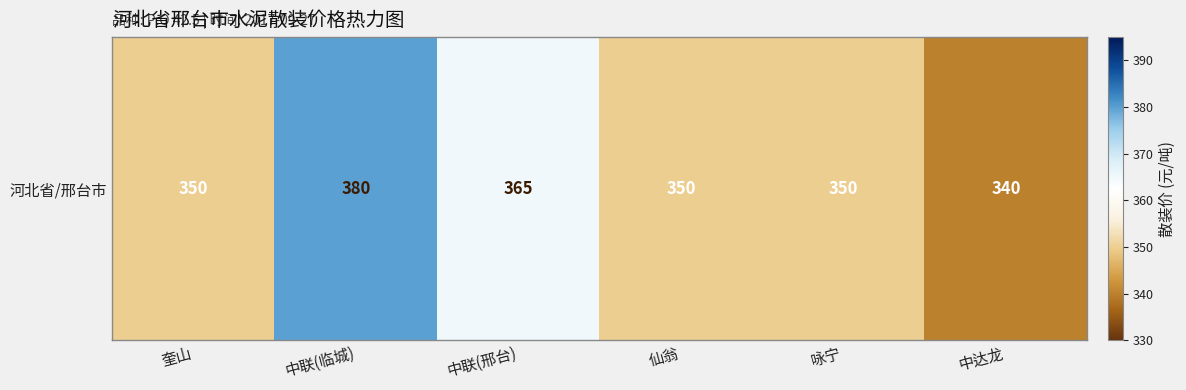

What is the sum of the values at 中联(邢台) and 奎山?

715